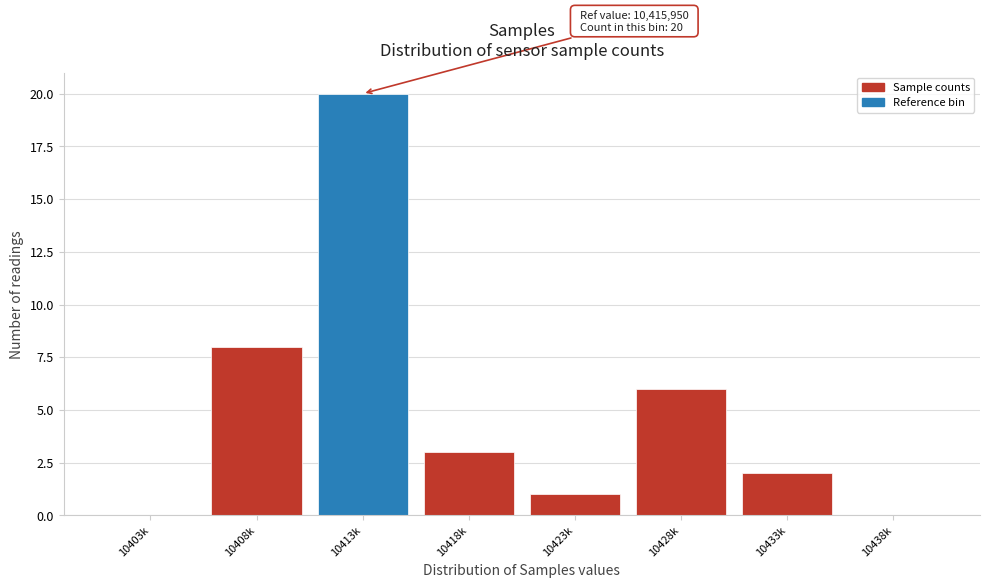

Reading left to right, what are all the values shown in this chart?

10403k=0	10408k=8	10413k=20	10418k=3	10423k=1	10428k=6	10433k=2	10438k=0